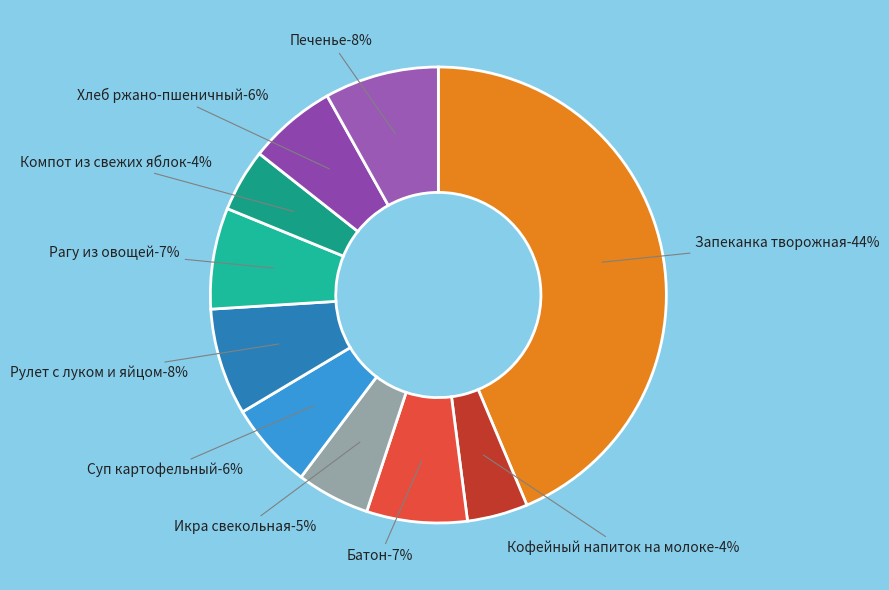

Count the number of slices in the pie.

10